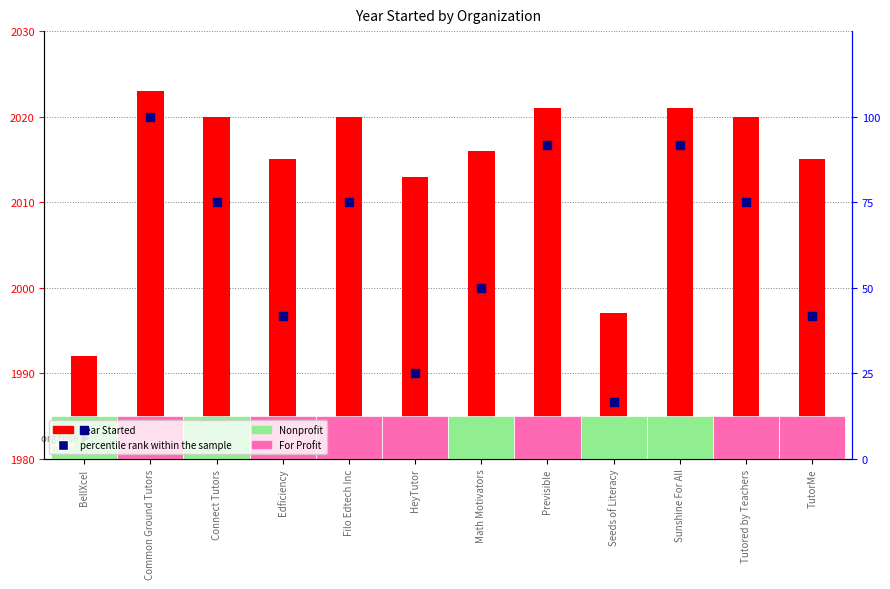

What are all the series names shown in the legend?

Year Started, percentile rank within the sample